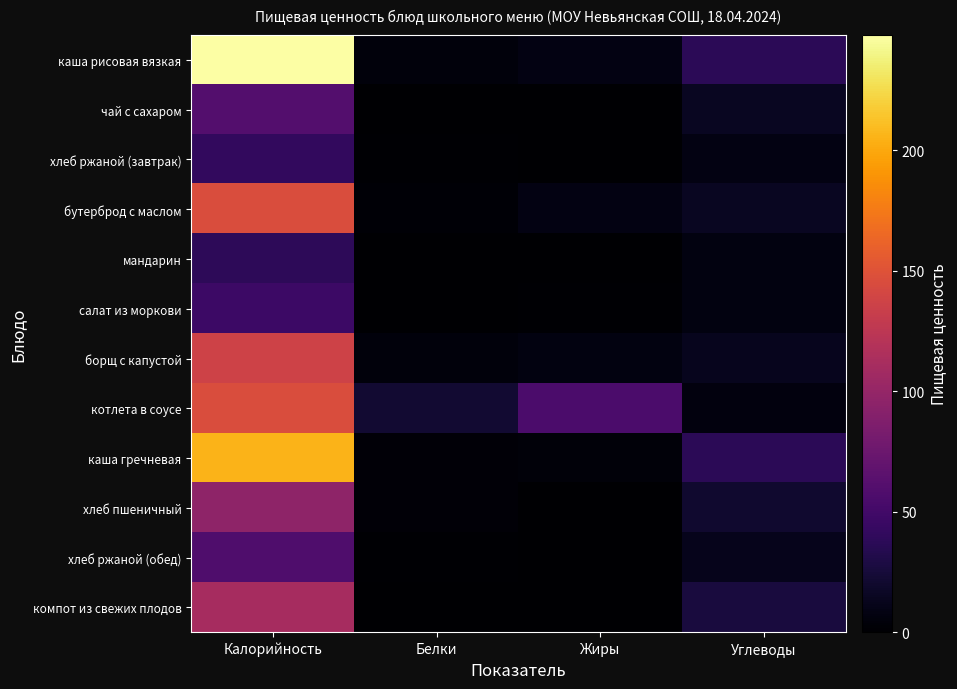

Rank the series by their maximum value, from highest to lowest.

каша рисовая вязкая, каша гречневая, бутерброд с маслом, котлета в соусе, борщ с капустой, компот из свежих плодов, хлеб пшеничный, чай с сахаром, хлеб ржаной (обед), салат из моркови, хлеб ржаной (завтрак), мандарин